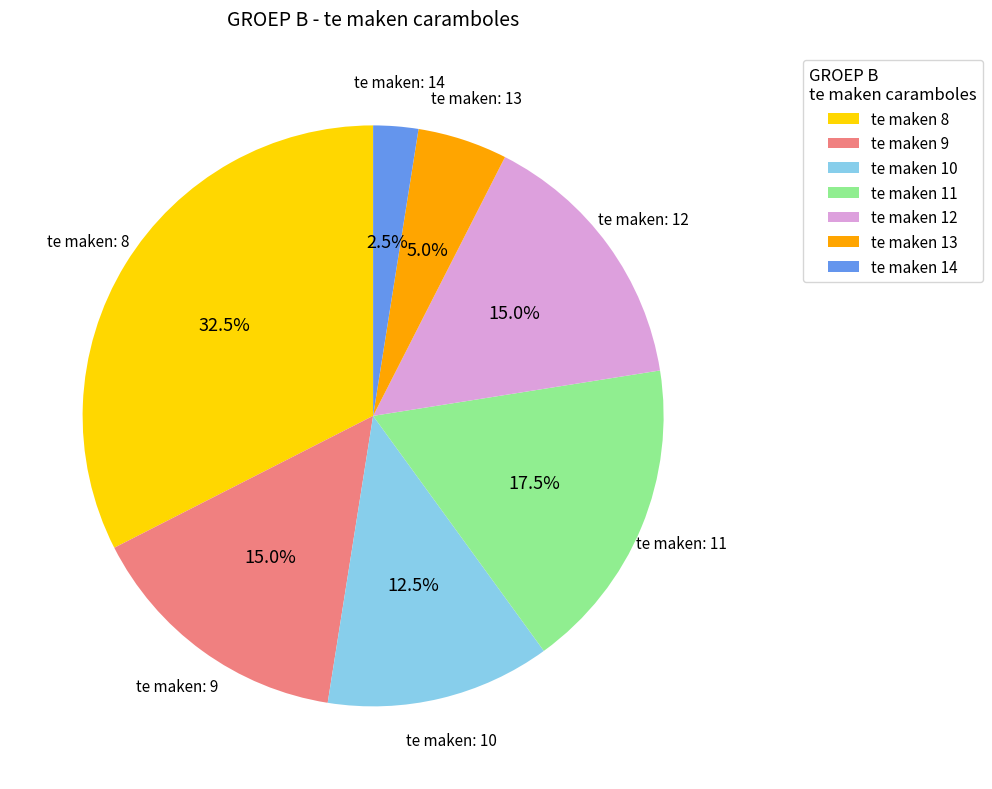

Is there a majority slice in this chart?

No